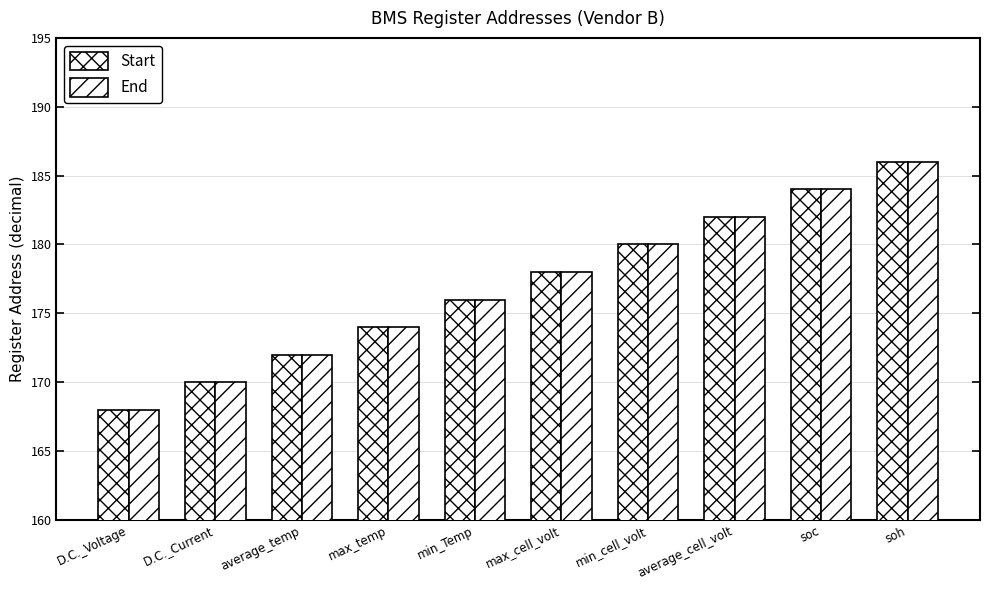

How many values in the Start series are below 178?

5